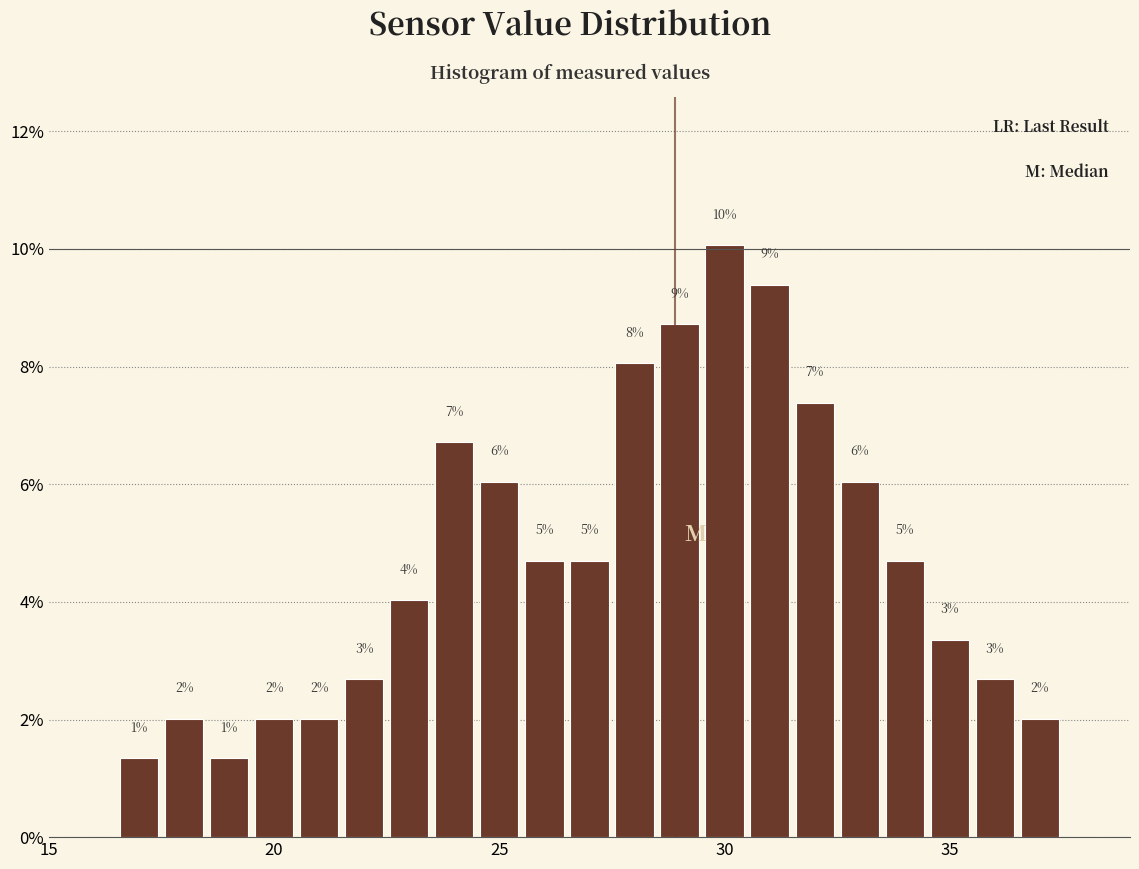

Read against the x-axis, roughly where is the centre of the tallest bar?

30.0